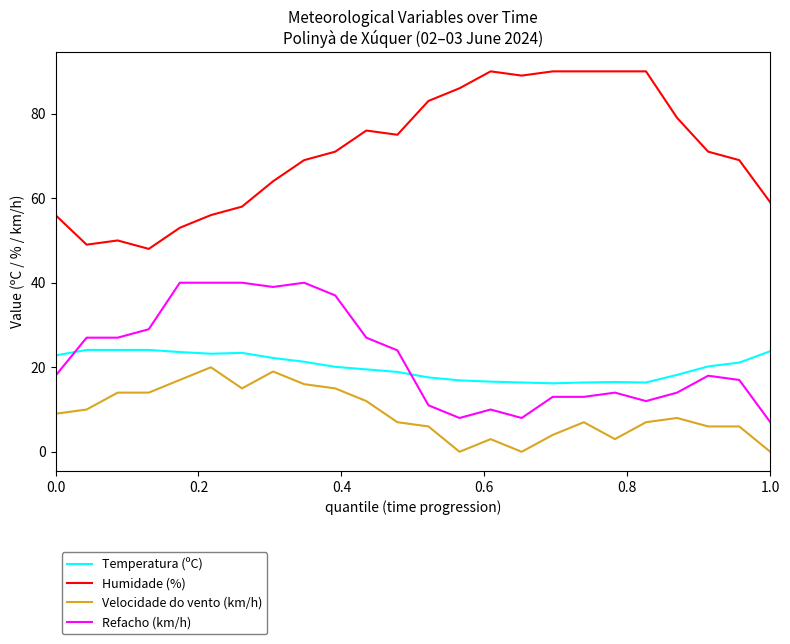

What is the greatest value displayed?

90.0